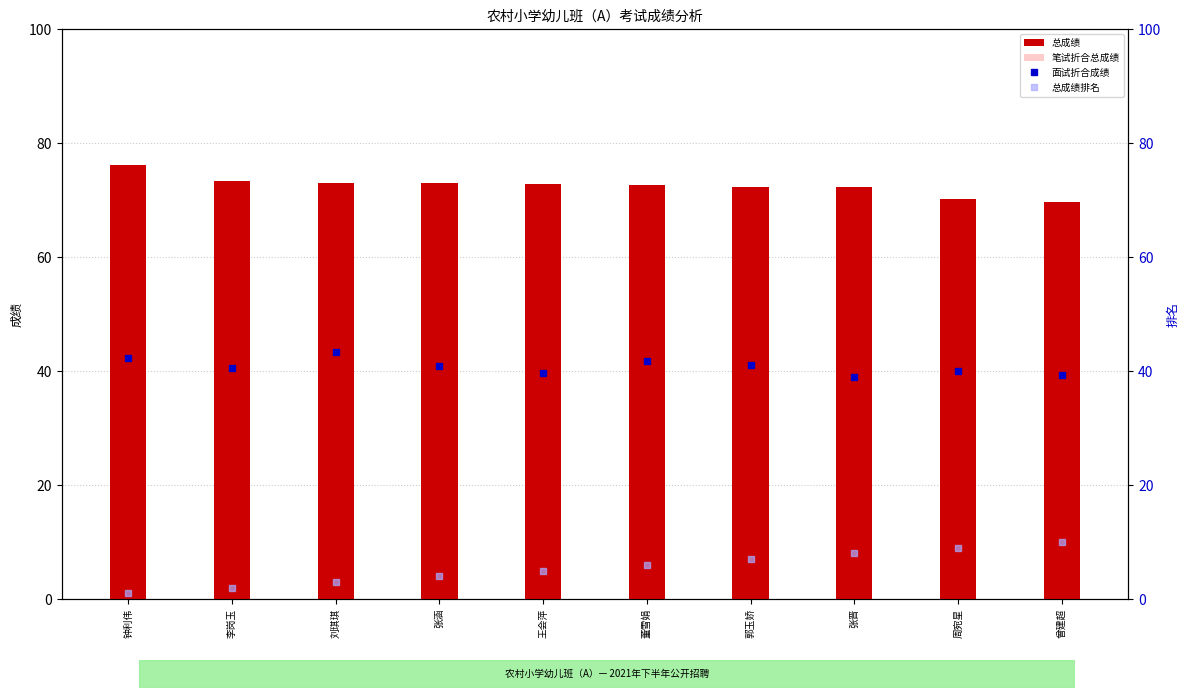

What is the maximum value shown in the chart?

76.2